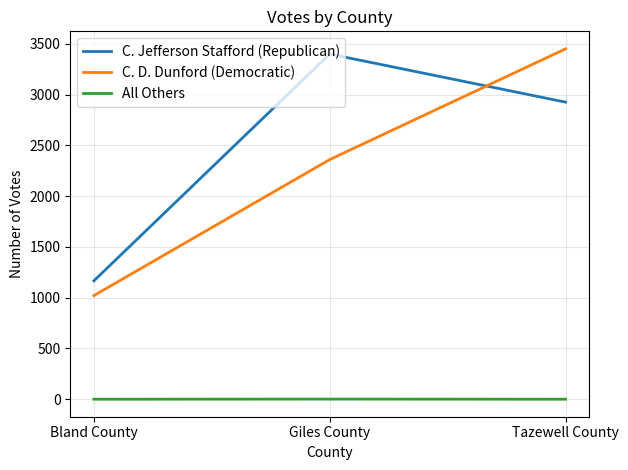

What is the total value across all series at Giles County?

5763